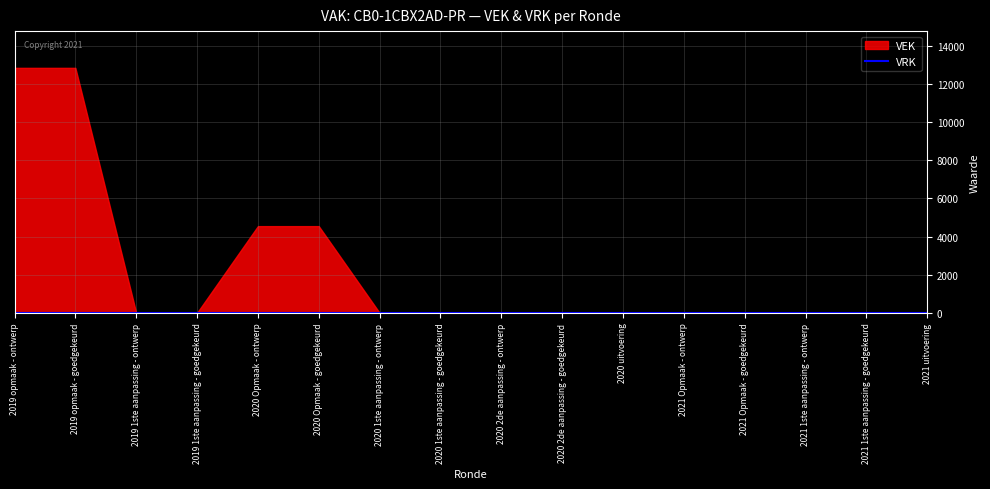

True or false: VEK and VRK cross at least once.

False